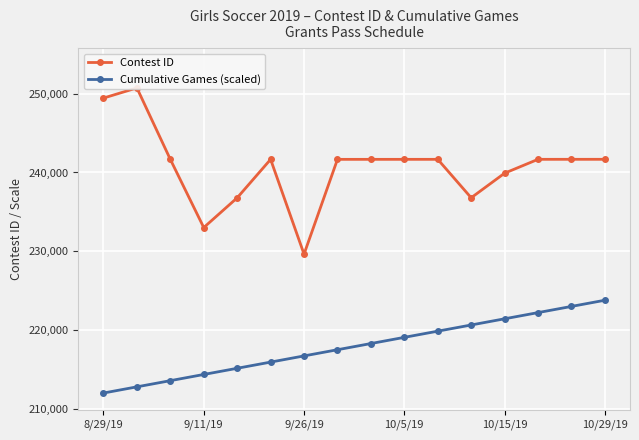

The value of Cumulative Games (scaled) at 9/26/19 is 216769.7. True or false?

True